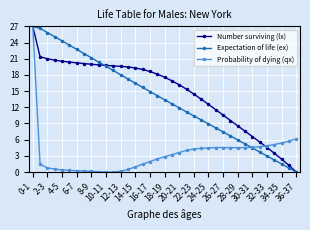

How many positive values does the Number surviving (lx) series have?

36